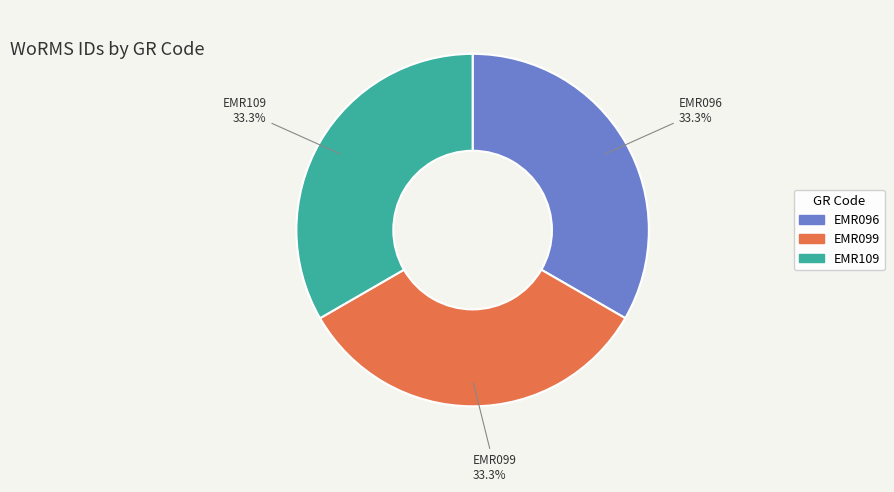

What is the ratio of the value at EMR096 to the value at EMR109?

1.0